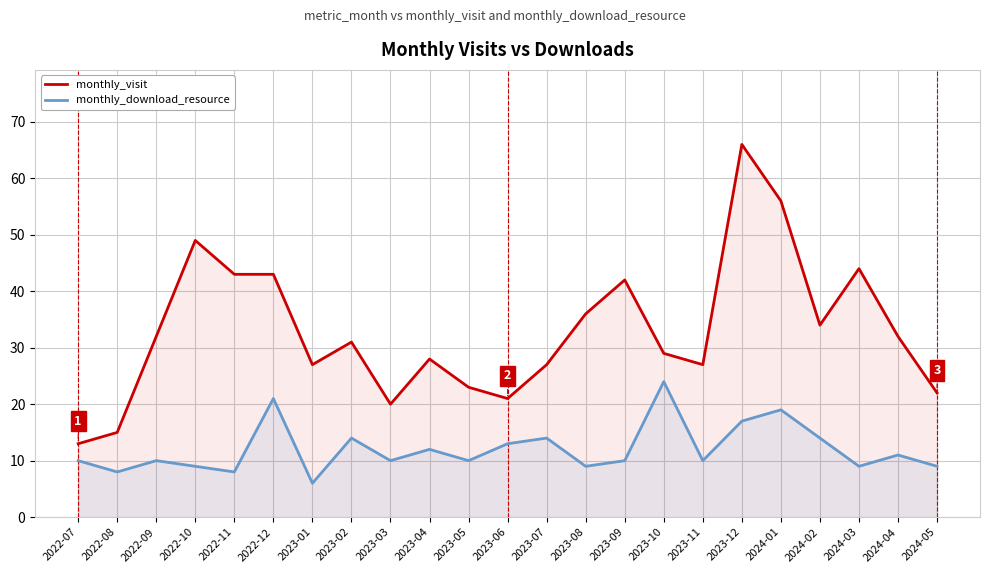

What is the label of the 14th point from the left?

2023-08